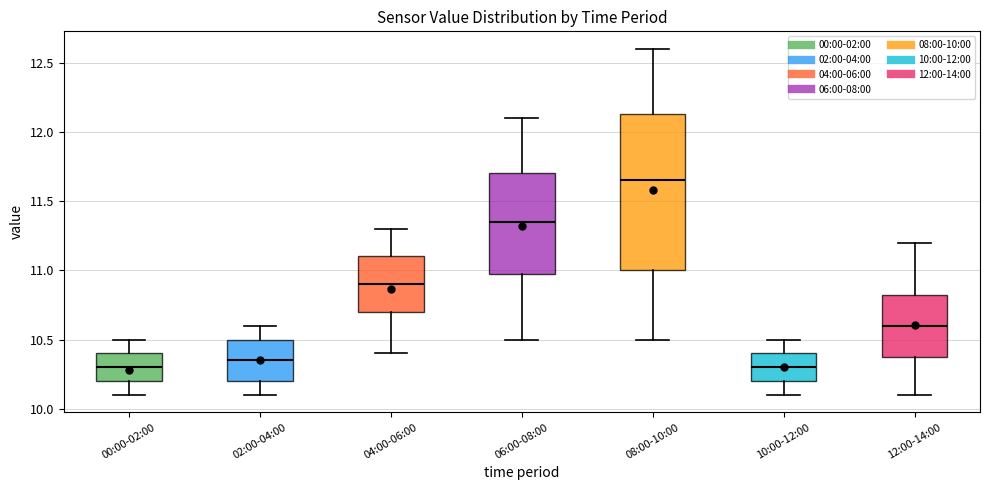

Comparing the boxes themselves (not the whiskers), which one is the tallest?

08:00-10:00